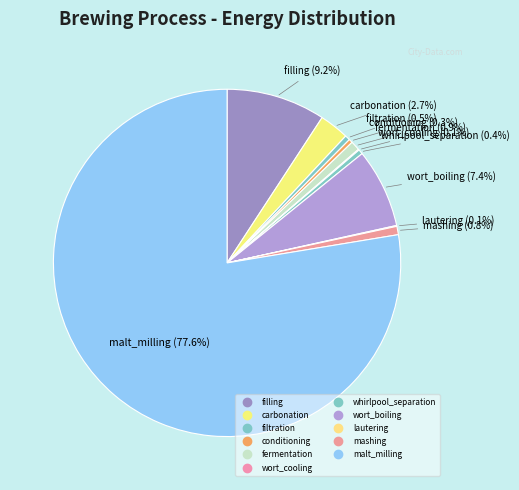

To the nearest percent, what portion does malt_milling represent?

78%